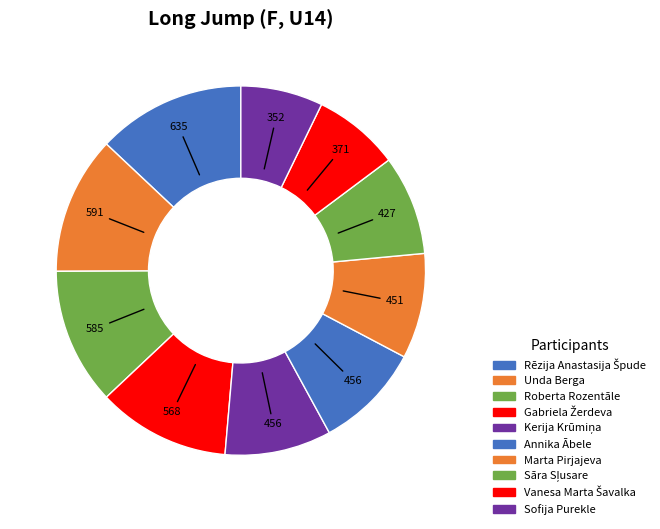

Combined, what portion of the pie is Gabriela Žerdeva and Unda Berga?

23.7%